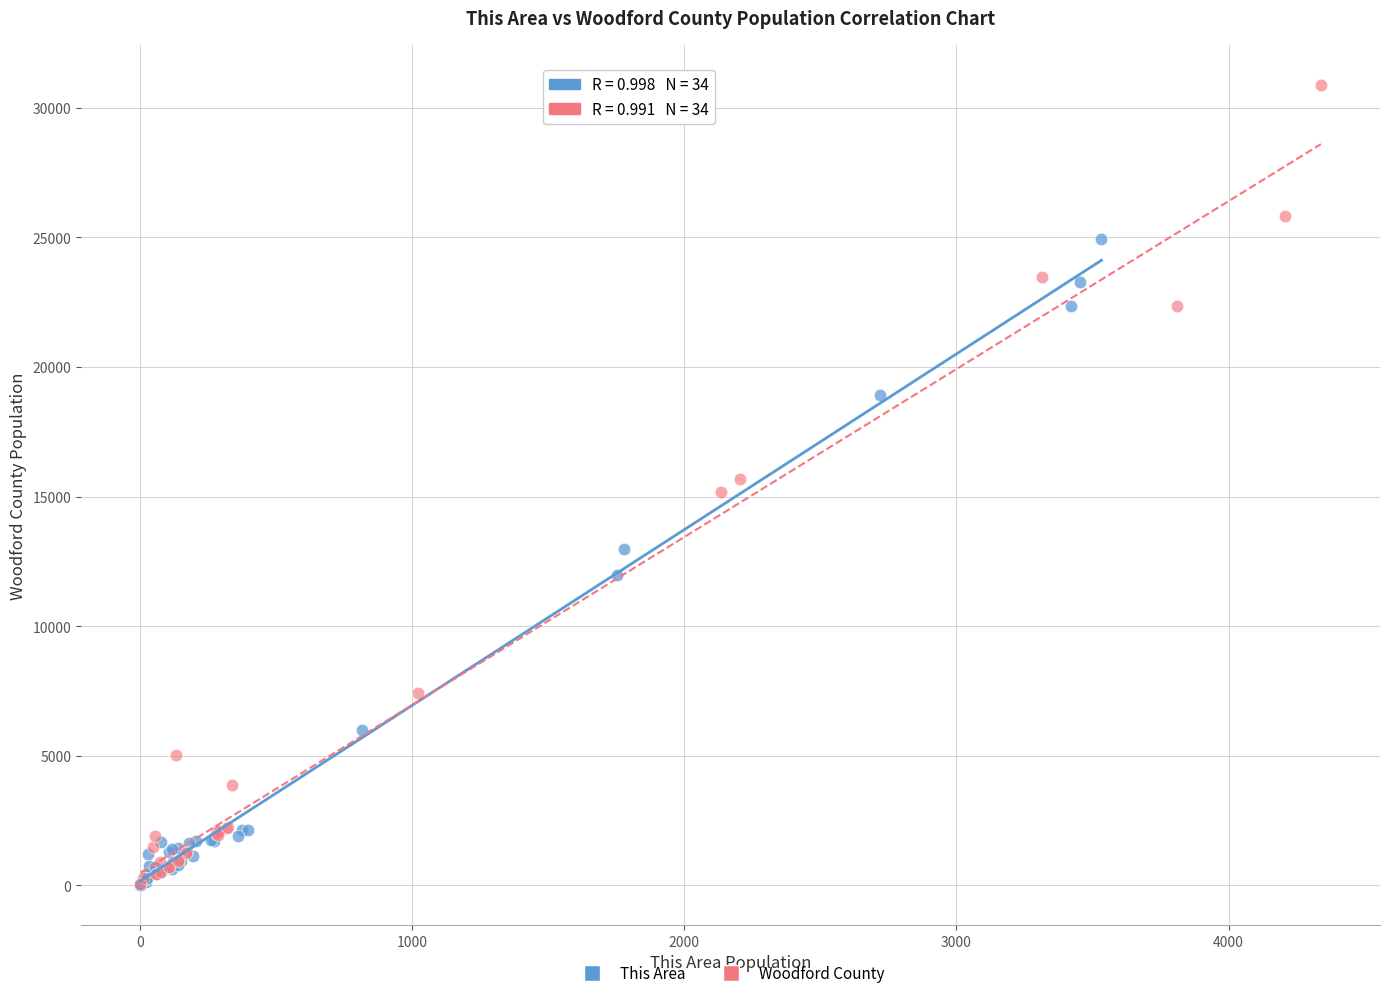

Which series contains the highest Y value?

Woodford County